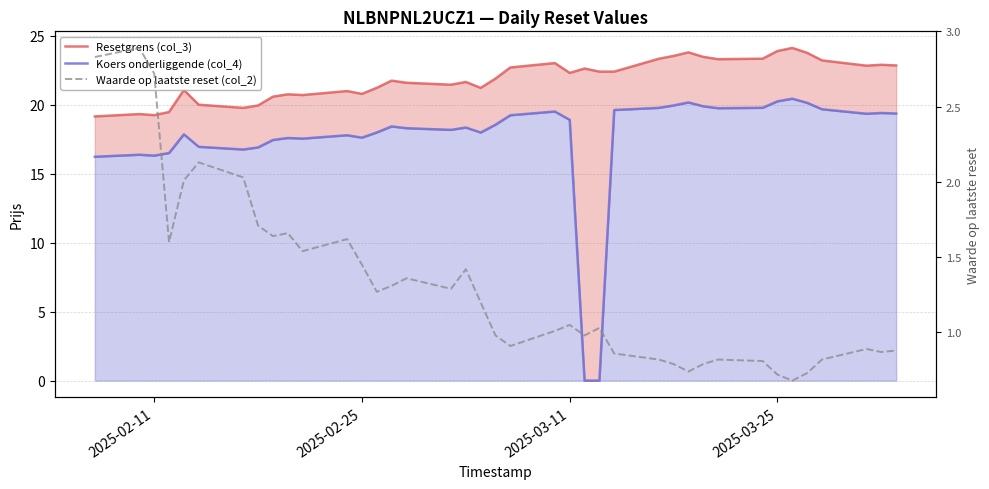

List the series in order of their overall mean, lowest first.

Waarde op laatste reset (col_2), Koers onderliggende (col_4), Resetgrens (col_3)